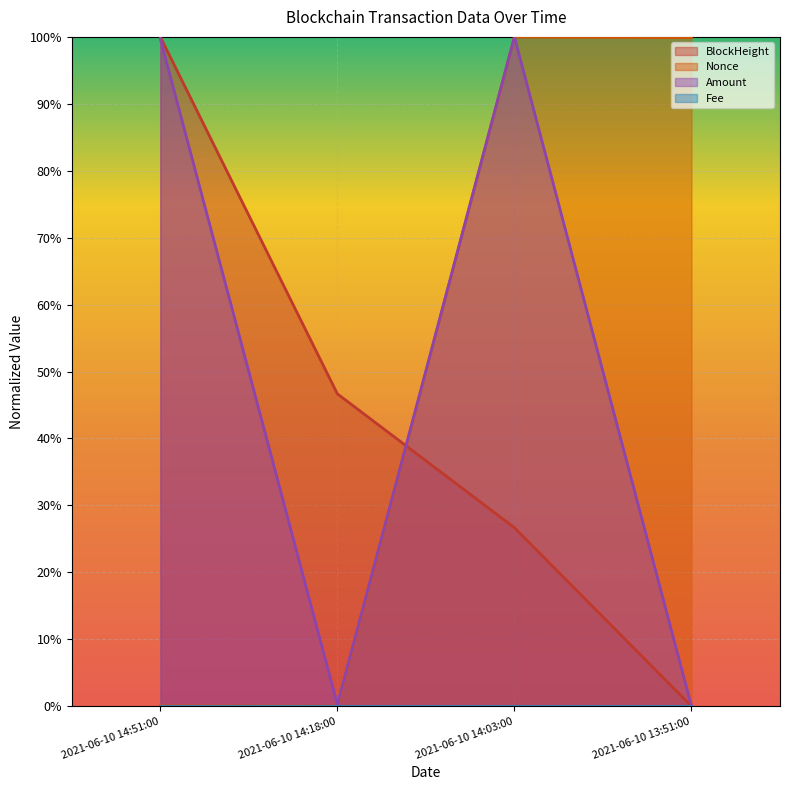

How many lines are shown in the chart?

3